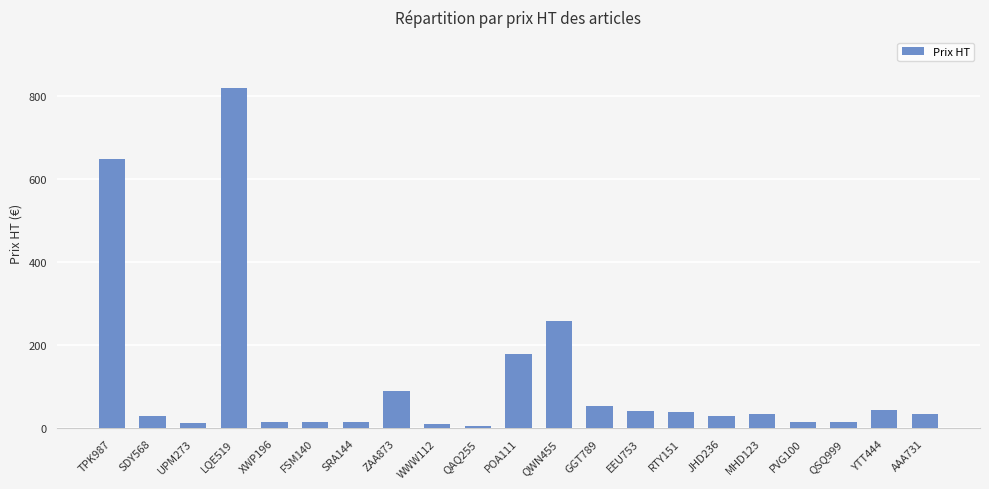

What is the average value?

115